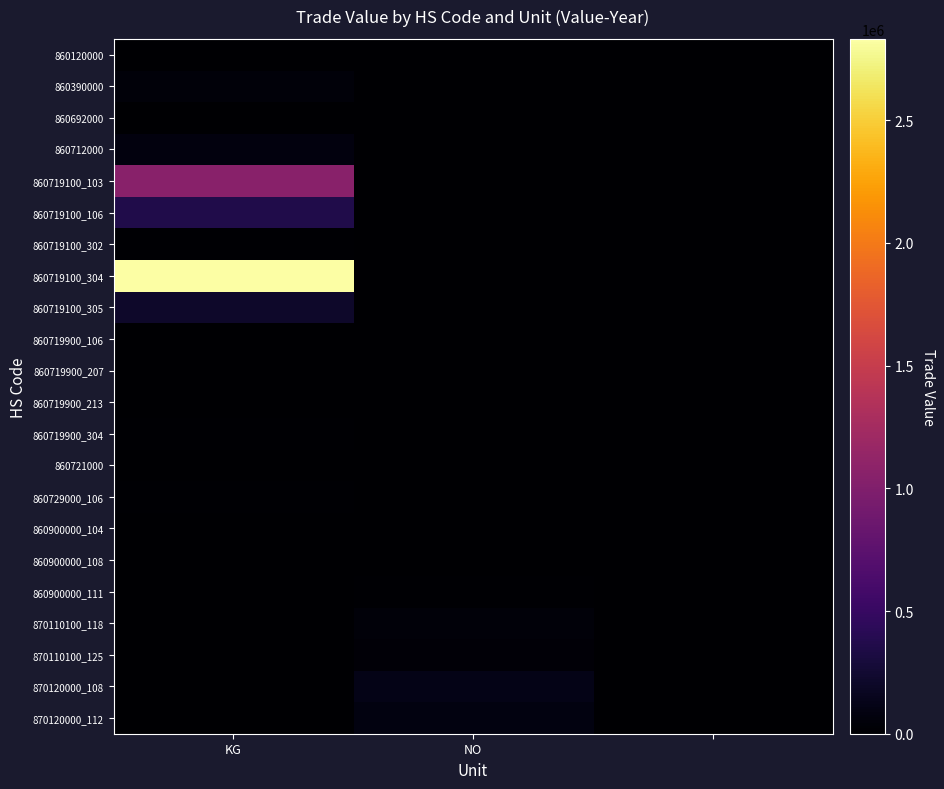

What is the greatest value displayed?

2831728